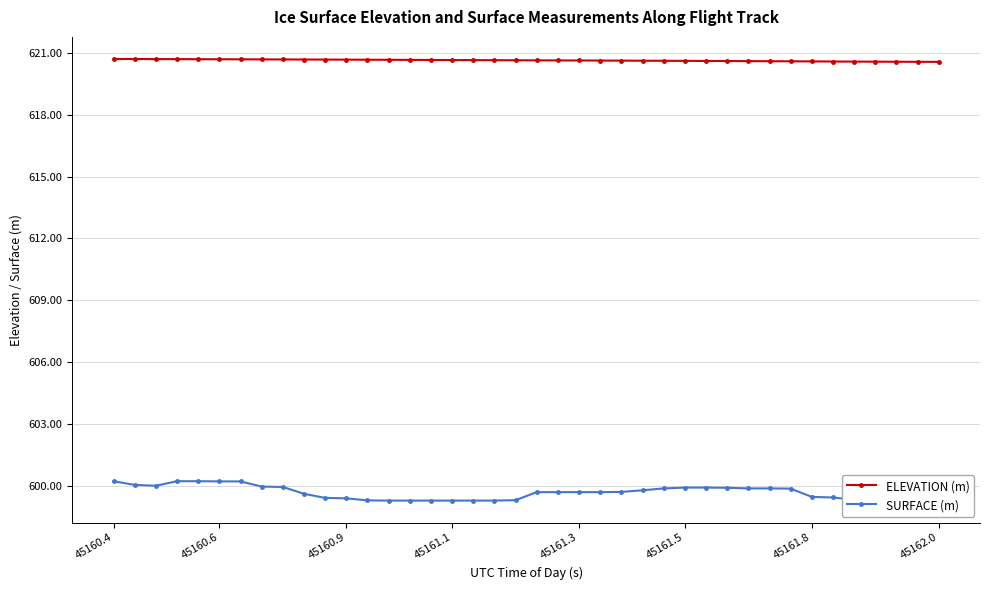

List the series in order of their overall mean, lowest first.

SURFACE (m), ELEVATION (m)